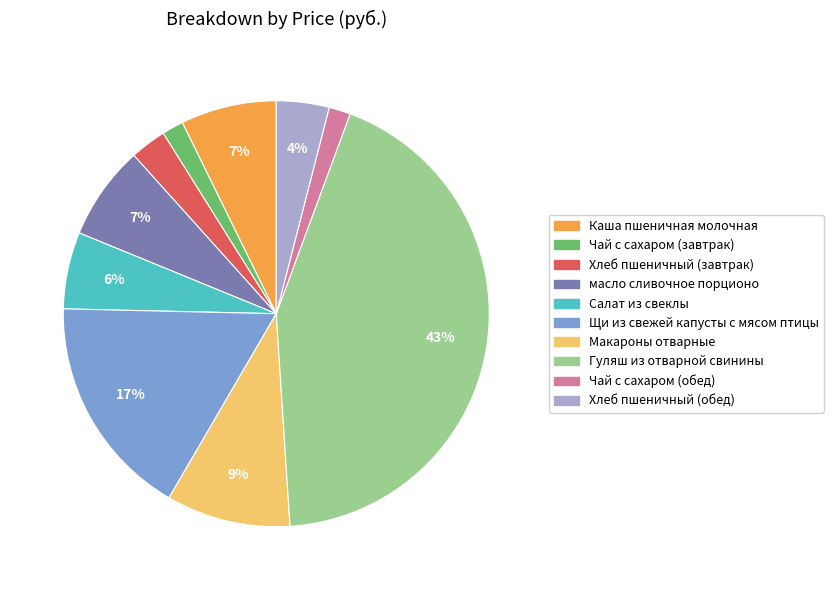

To the nearest percent, what is the average slice percentage?

10%